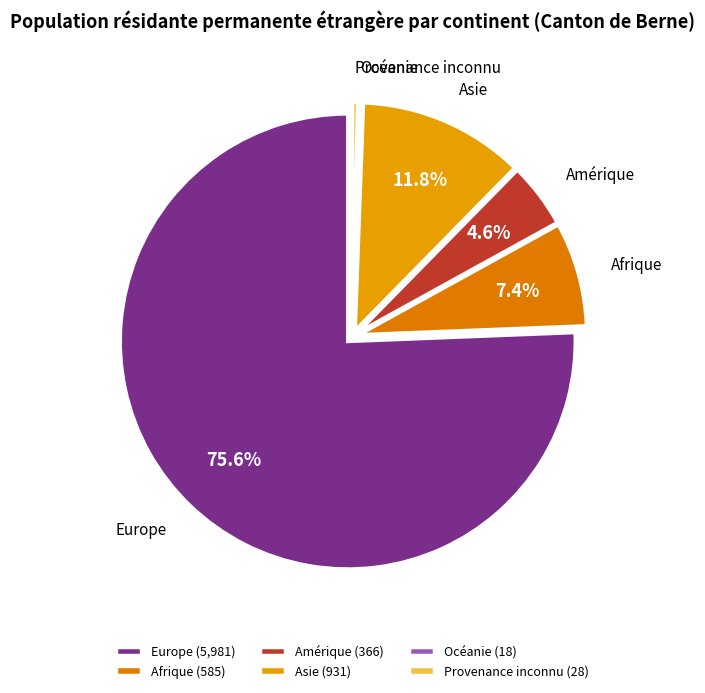

Approximately how many times larger is the value at Amérique compared to Europe?

0.1